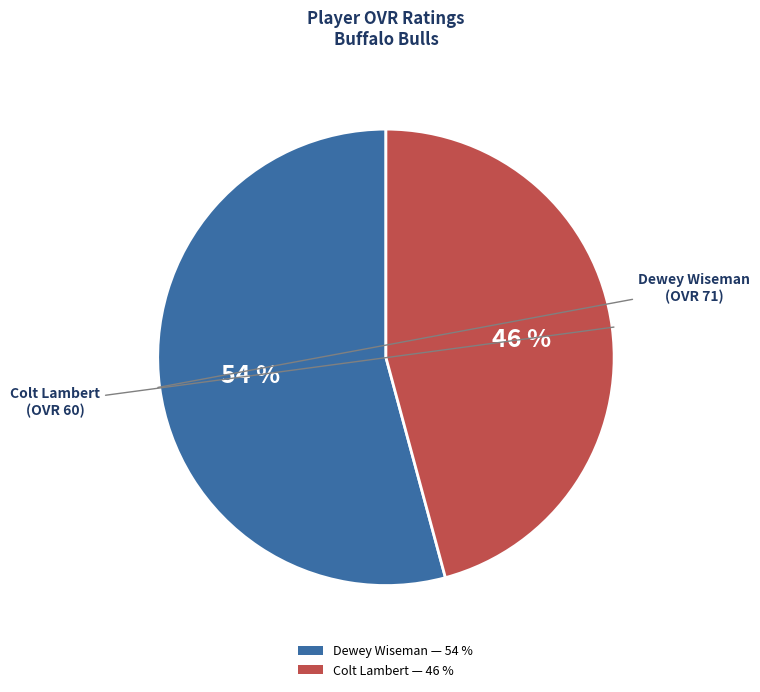

Is the sum of Dewey Wiseman — 54 % and Colt Lambert — 46 % greater than half?

Yes